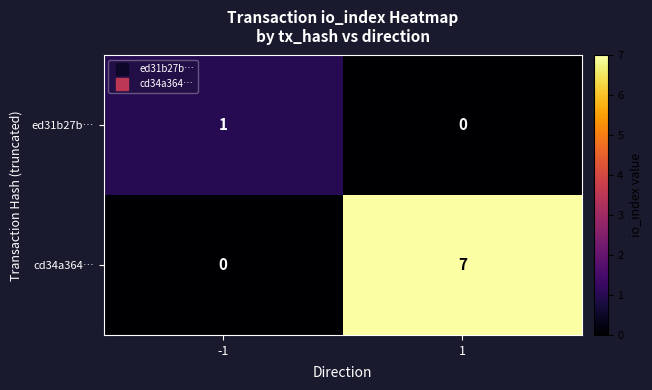

Which series has the widest spread of values?

cd34a364…